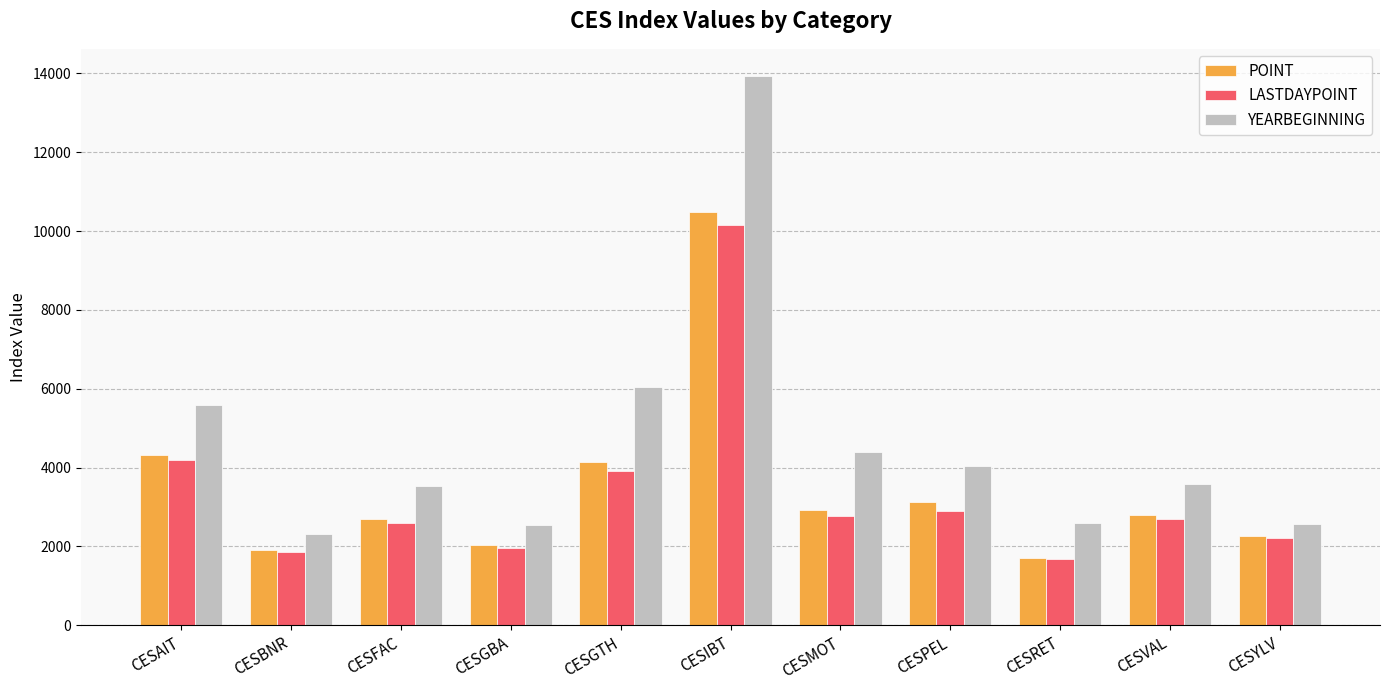

At which label does LASTDAYPOINT first exceed 2686?

CESAIT